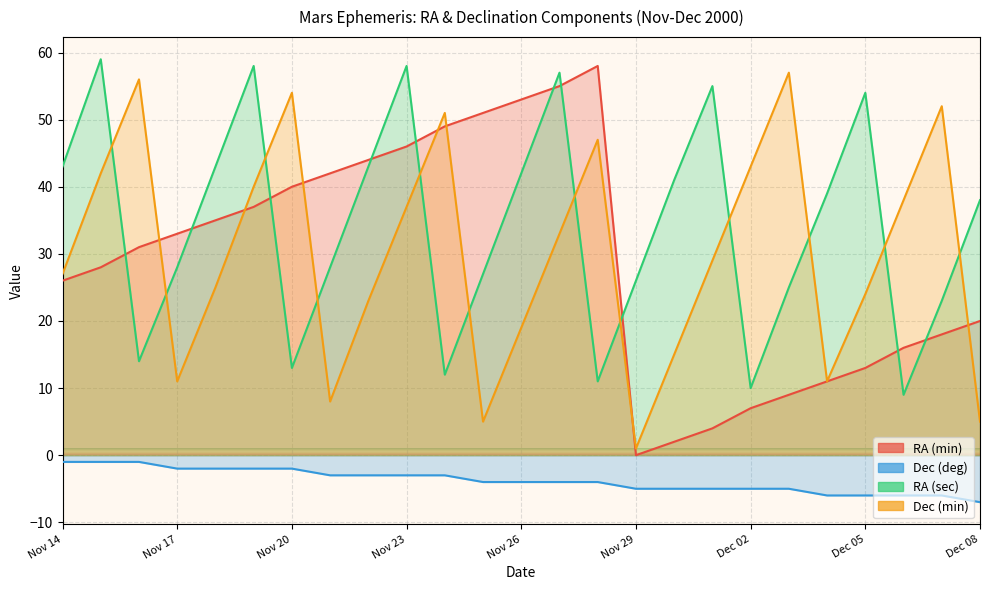

Which category has the lowest value in the RA (sec) series?

Dec 06